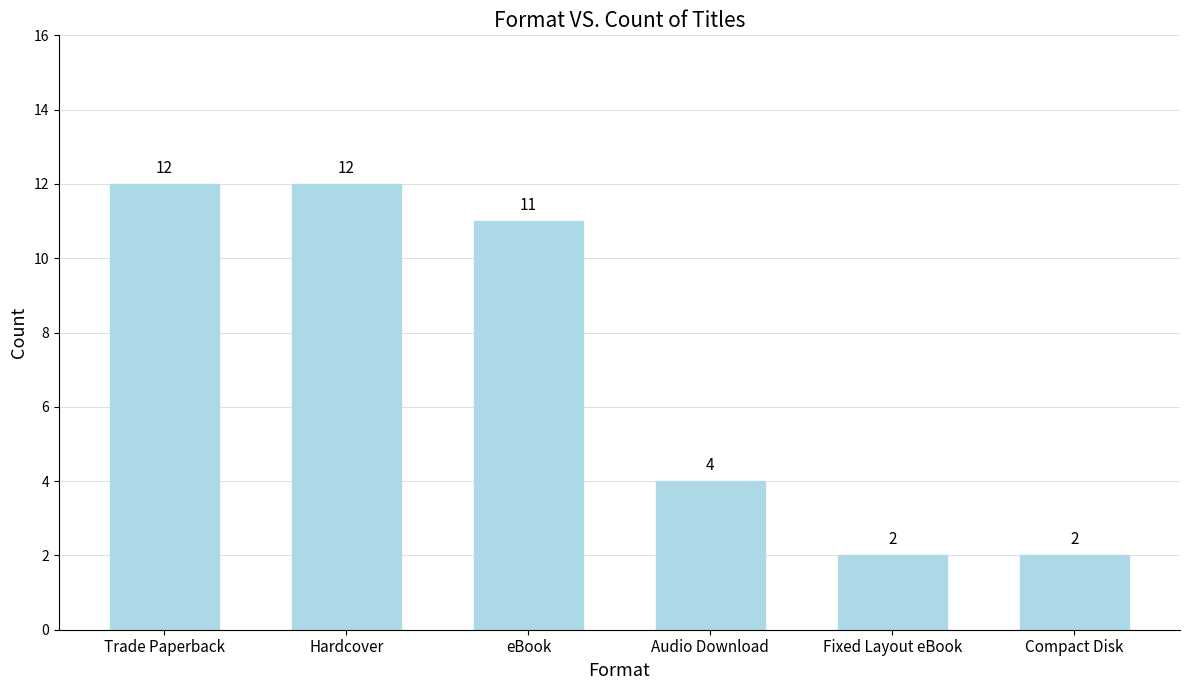

What is the change in value from Hardcover to Audio Download?

-8